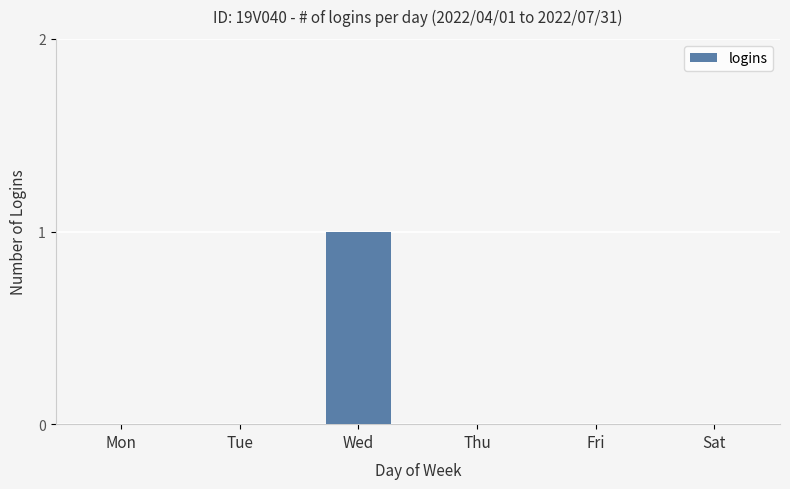

The value at Wed is 1. True or false?

True